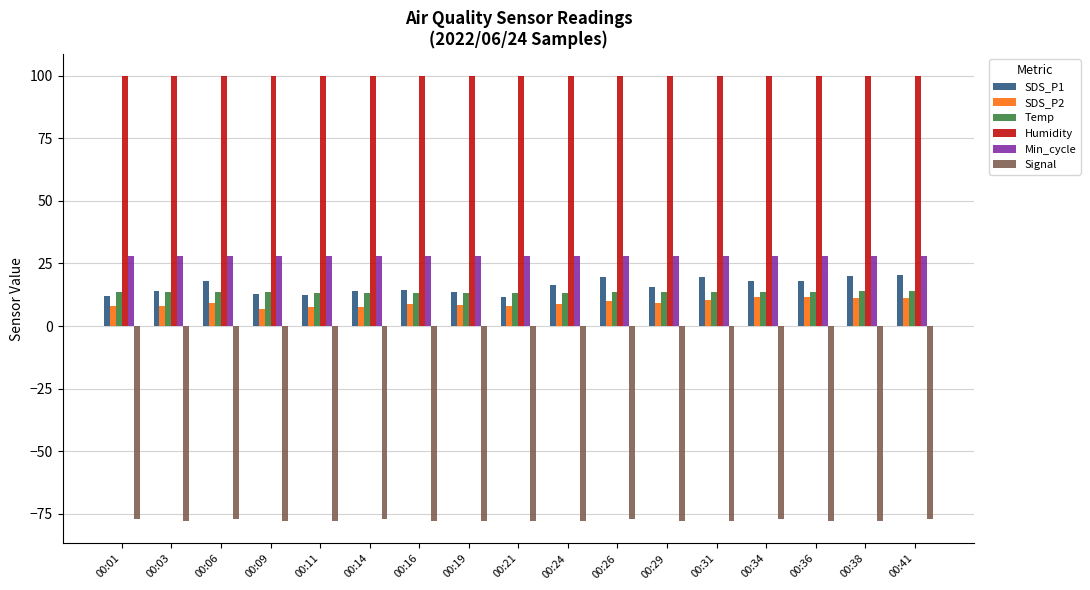

What is the sum of the Min_cycle values at 00:19 and 00:14?

56.0